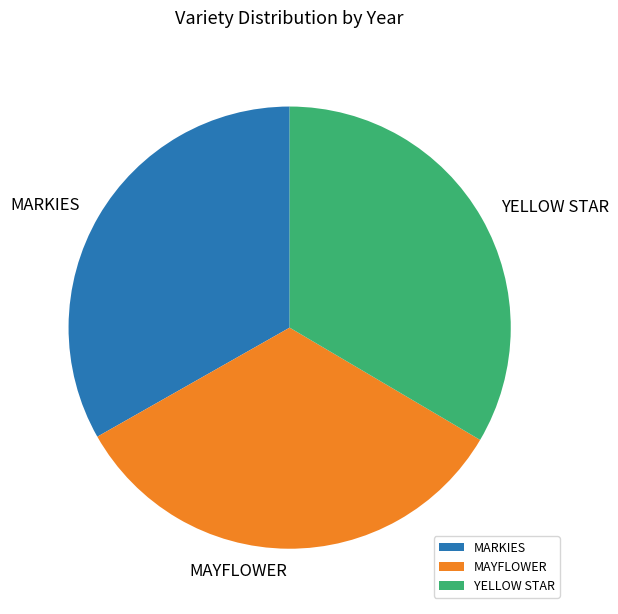

Is the sum of YELLOW STAR and MARKIES greater than half?

Yes